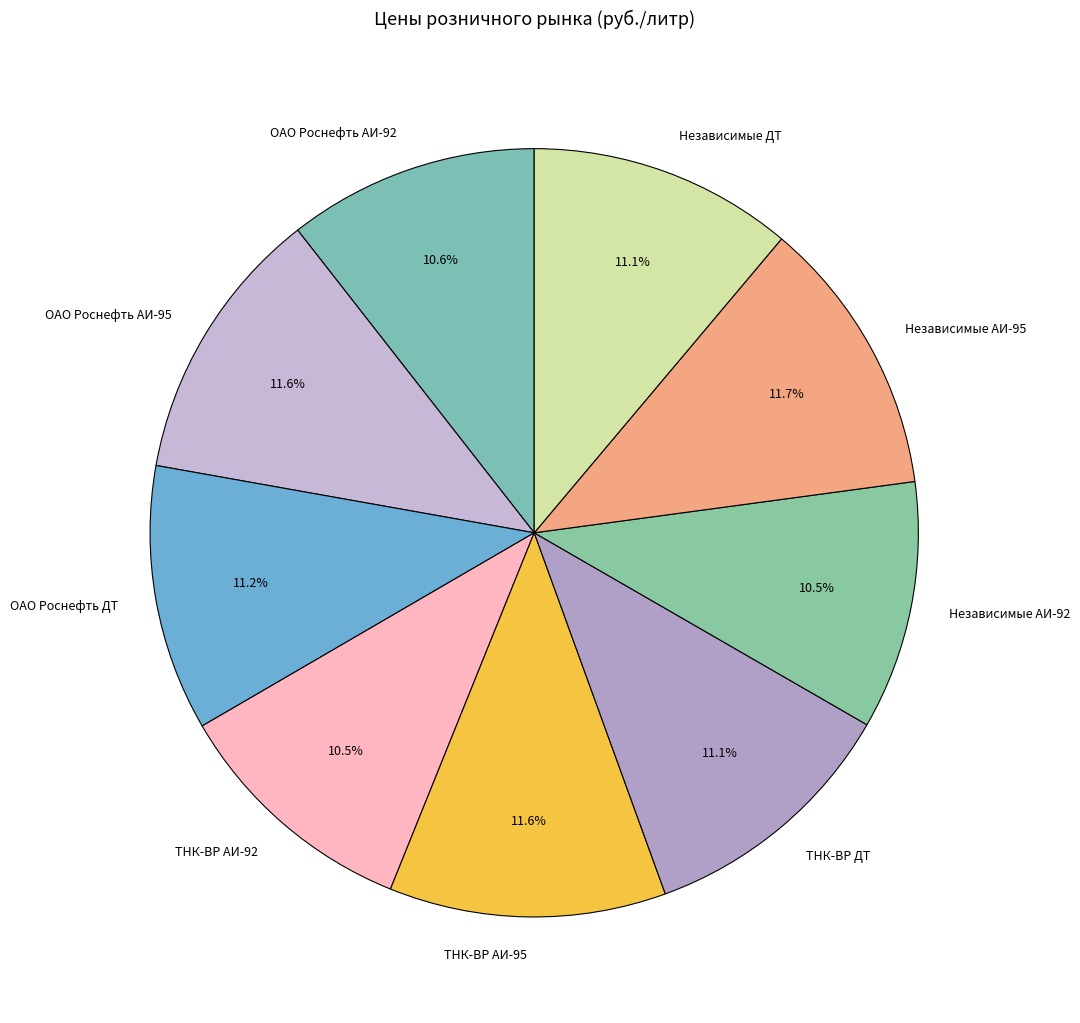

To the nearest percent, what portion does ОАО Роснефть ДТ represent?

11%